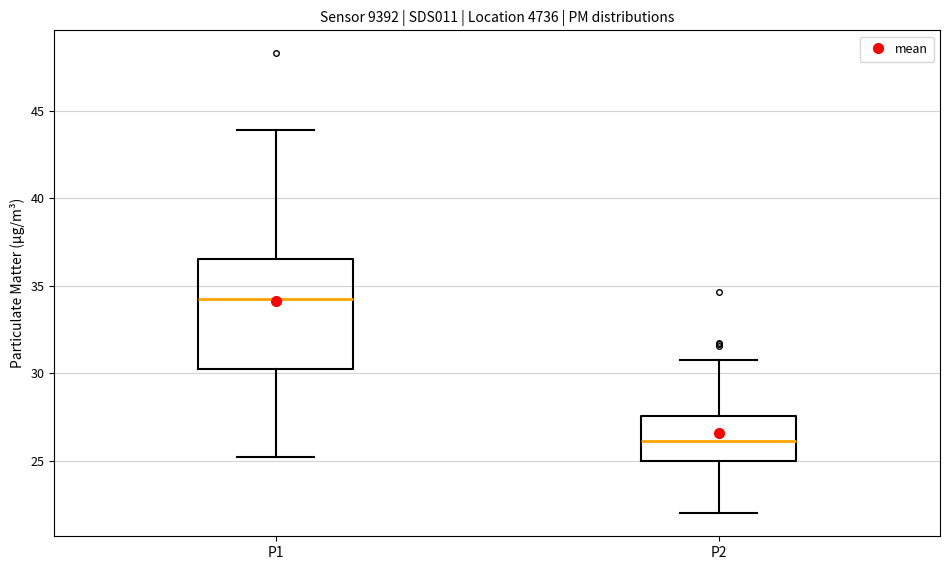

Which box's median line is the lowest?

P2